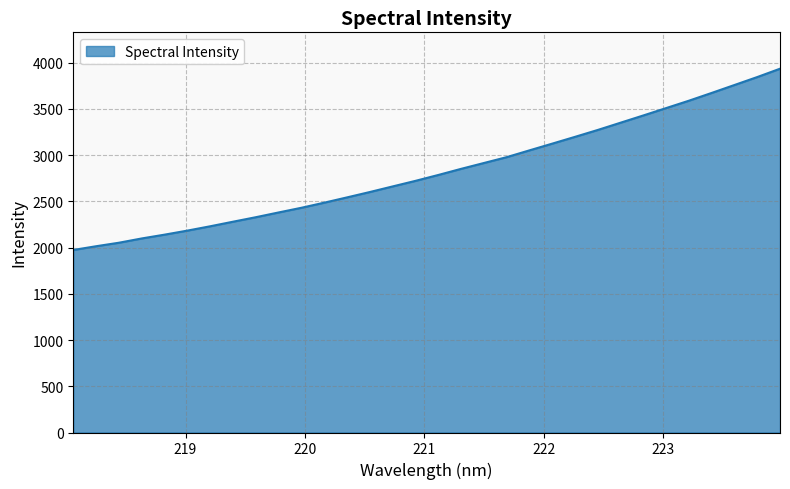

What is the difference between the maximum and minimum values?

1960.4